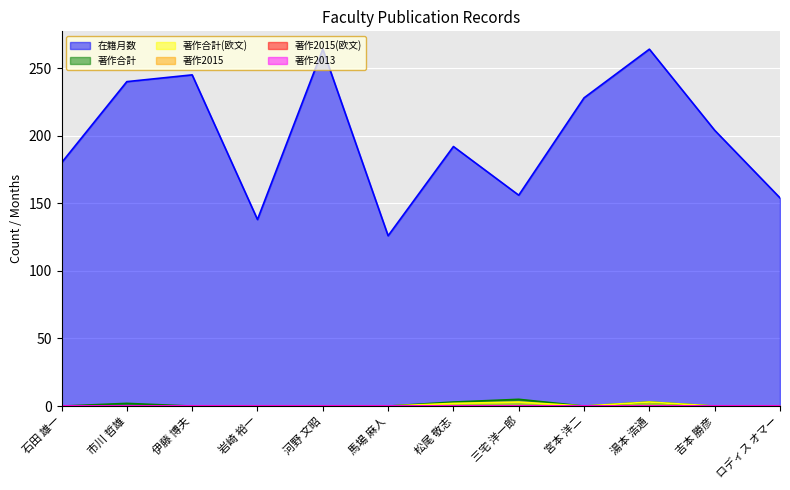

What is the label of the 12th point from the right?

石田 雄一